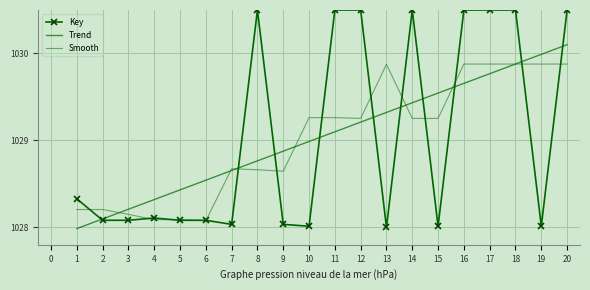

What is the greatest value displayed?

1030.5